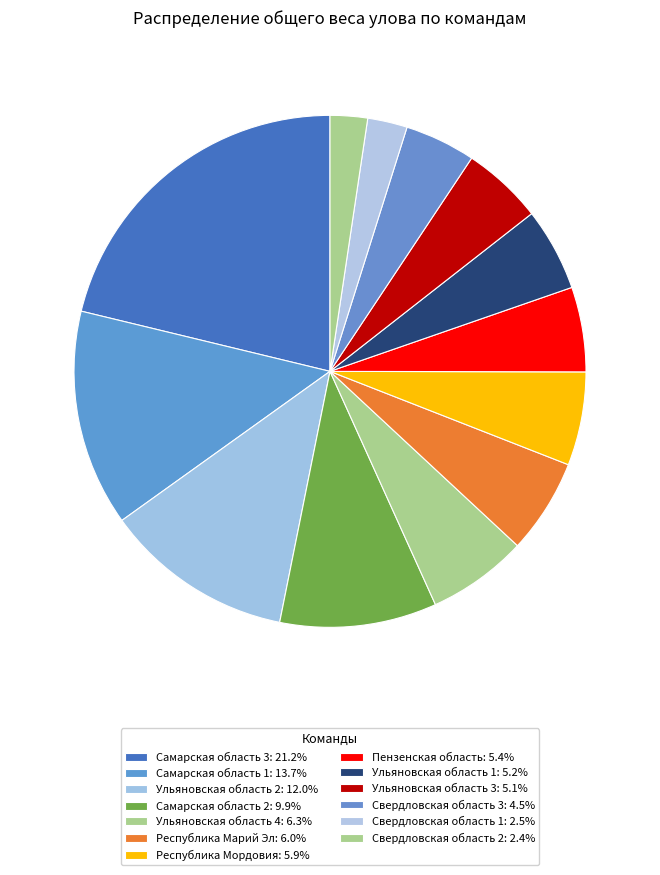

Does any single category account for the majority?

No